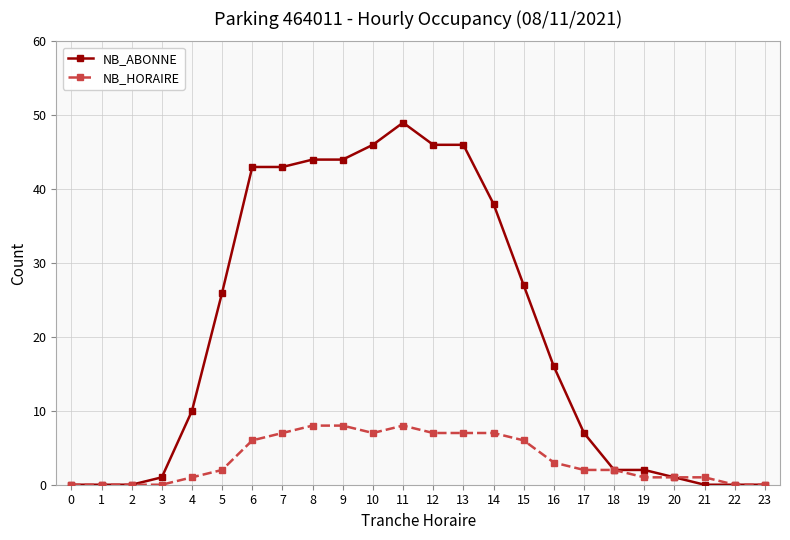

What is the greatest value displayed?

49